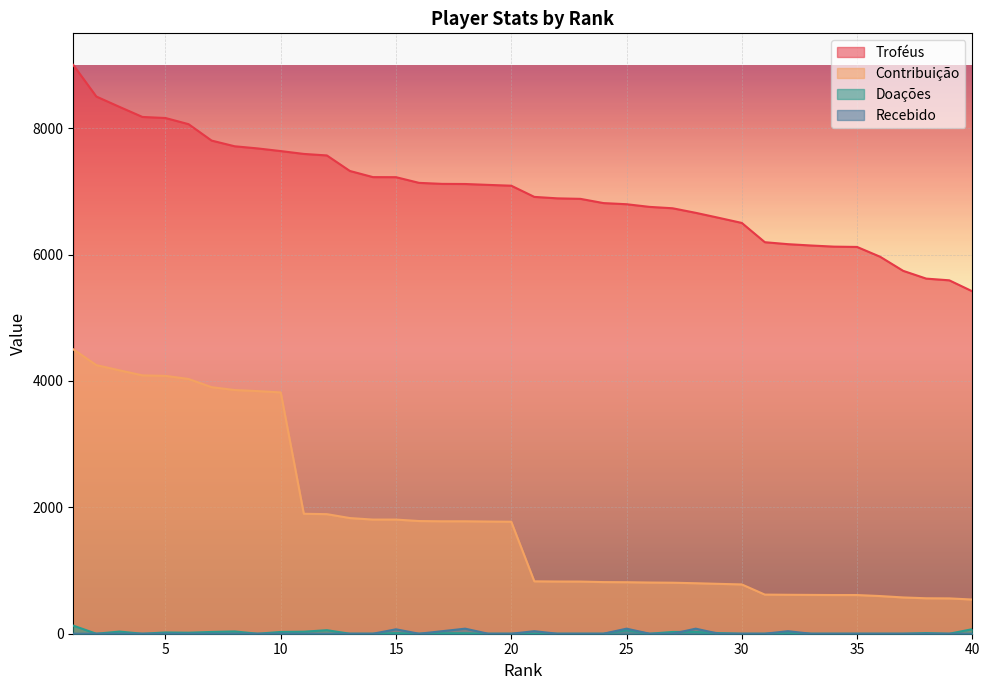

What is the value of the Troféus point at the 6th from the left?

8063